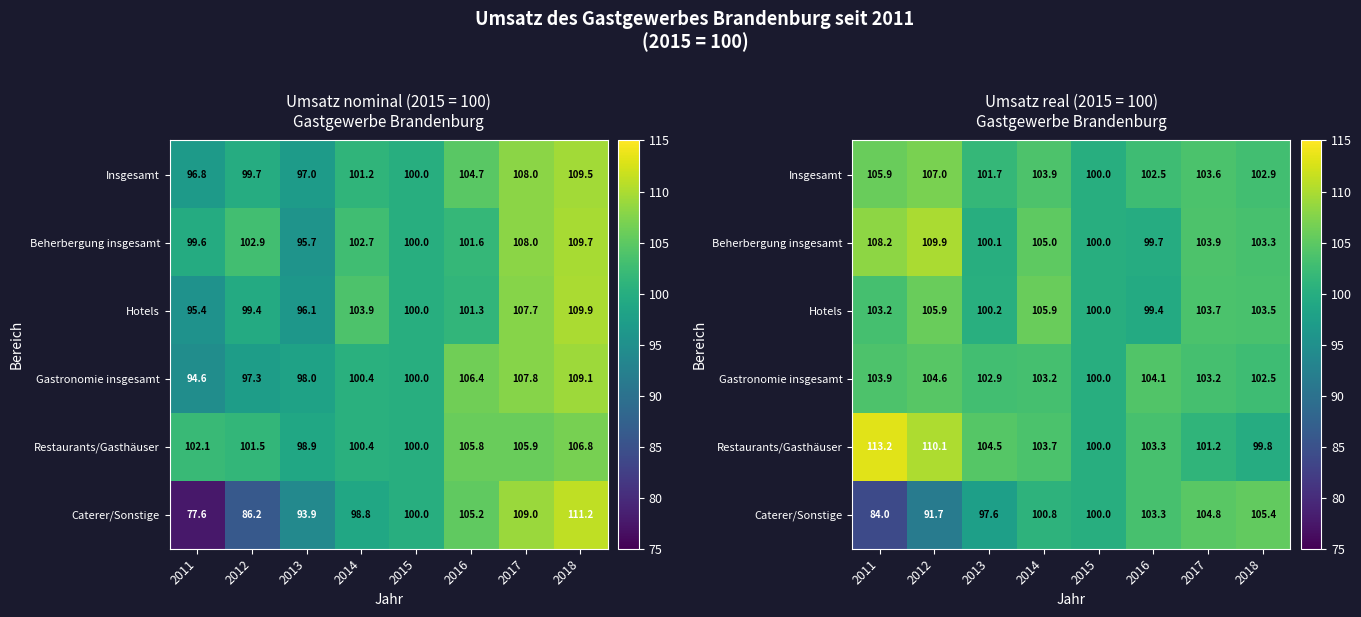

What is the average value of the Insgesamt series?

103.4